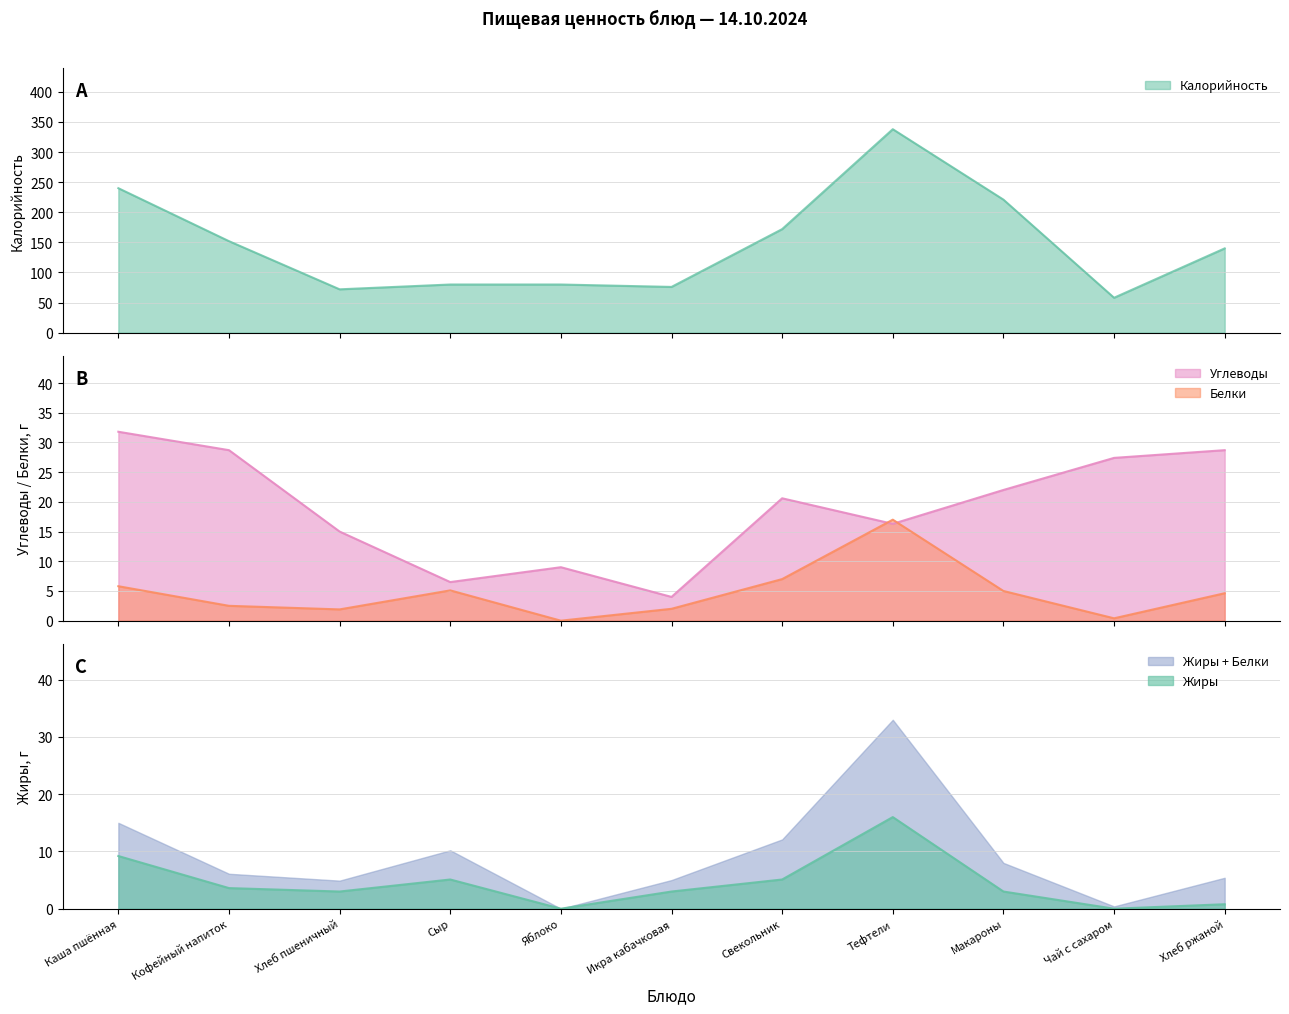

Where does the Калорийность series first go above 140?

Каша пшённая